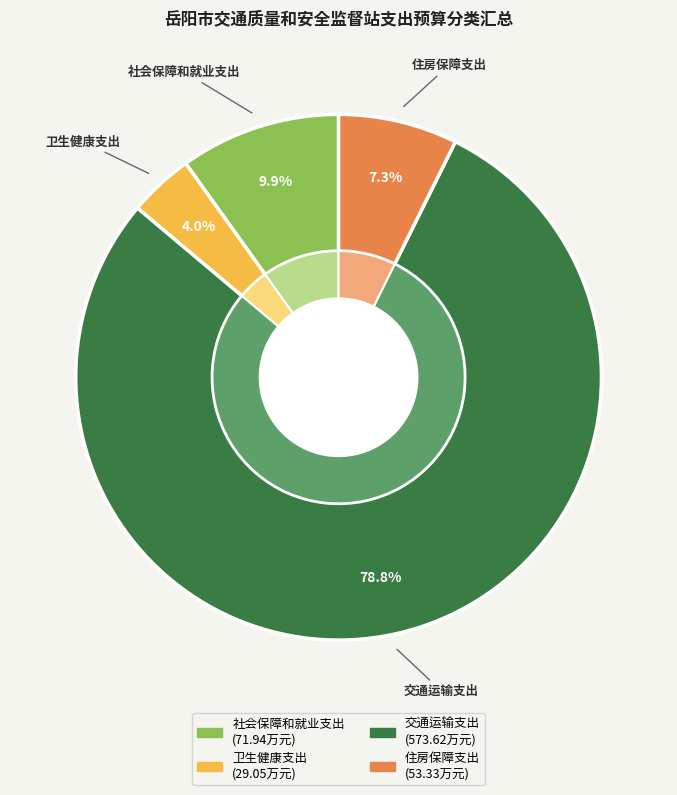

Approximately how many times larger is the value at 卫生健康支出 compared to 住房保障支出?

0.5